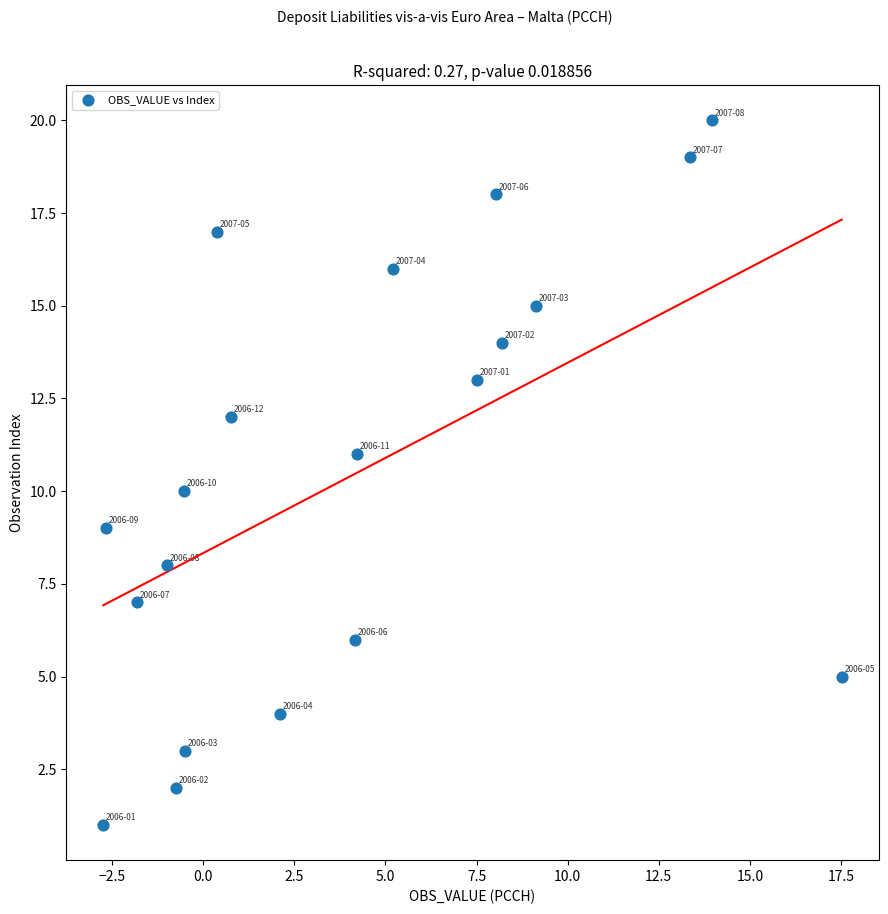

What is the range of Y values (max minus min)?

19